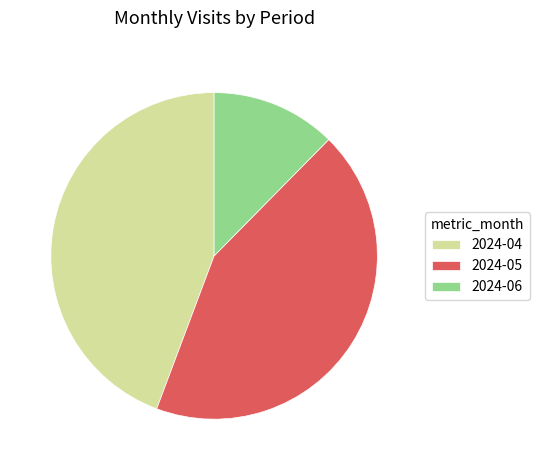

How many slices are in this pie chart?

3